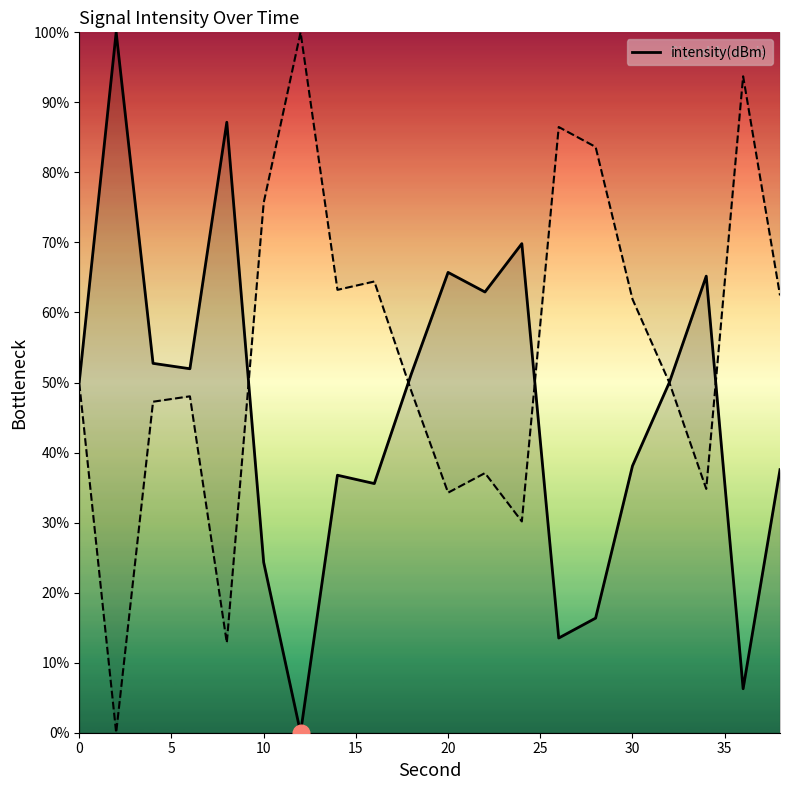

True or false: the data shows 23.5 at 13.

False